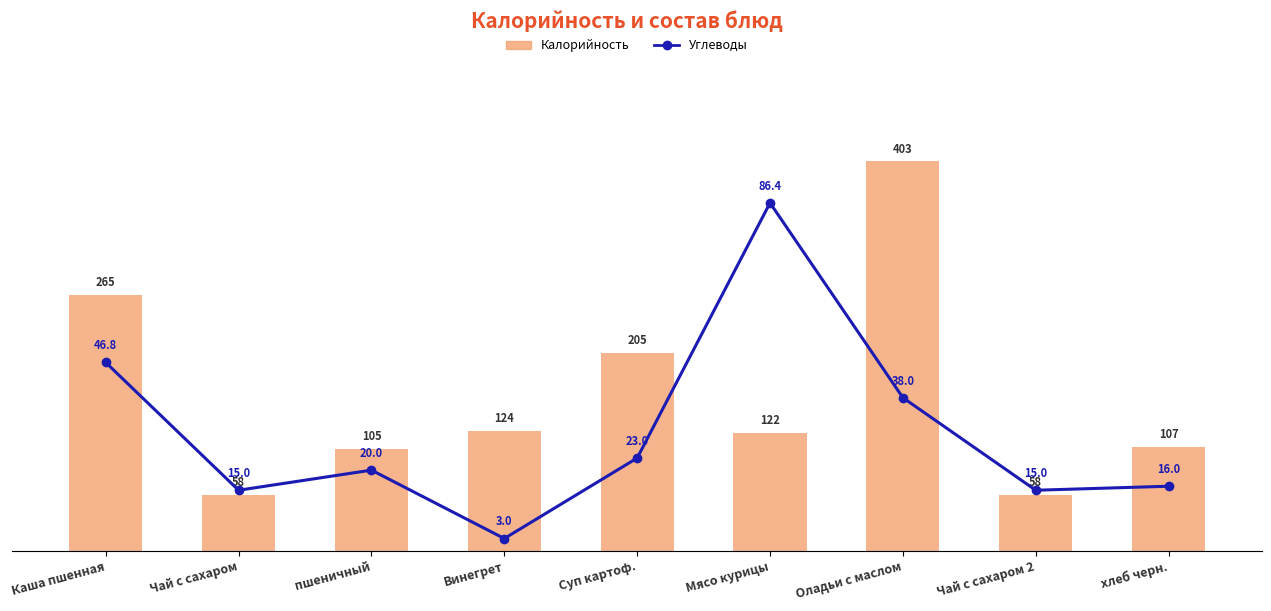

List the labels in order of Углеводы value, largest first.

Мясо курицы, Каша пшенная, Оладьи с маслом, Суп картоф., пшеничный, хлеб черн., Чай с сахаром, Чай с сахаром 2, Винегрет